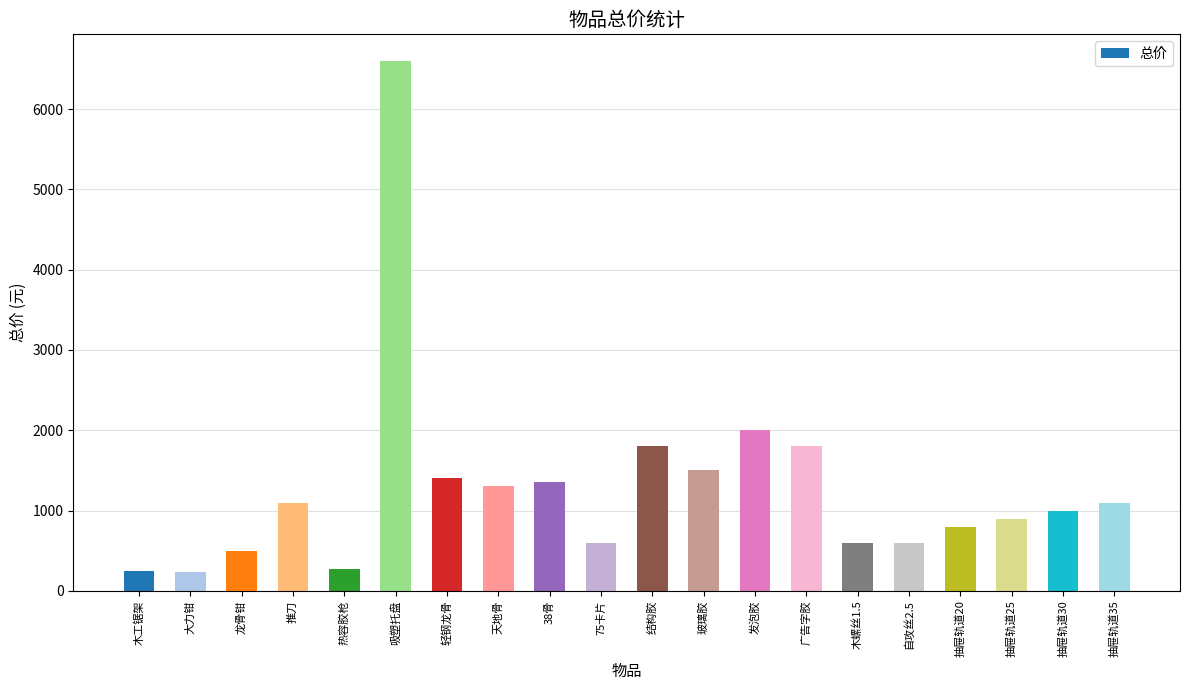

What is the greatest value displayed?

6600